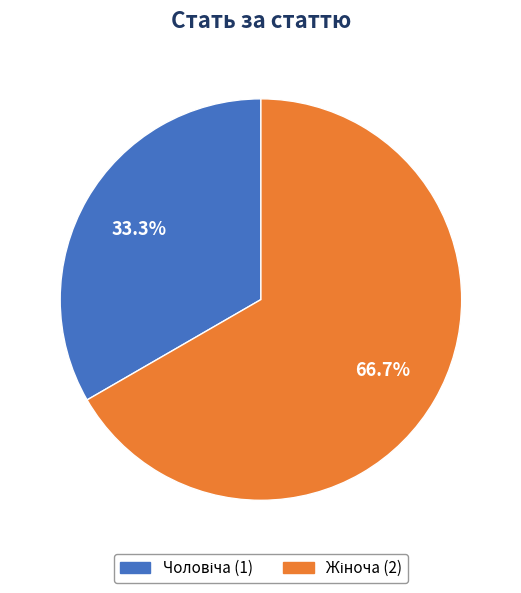

Does any single category account for the majority?

Yes